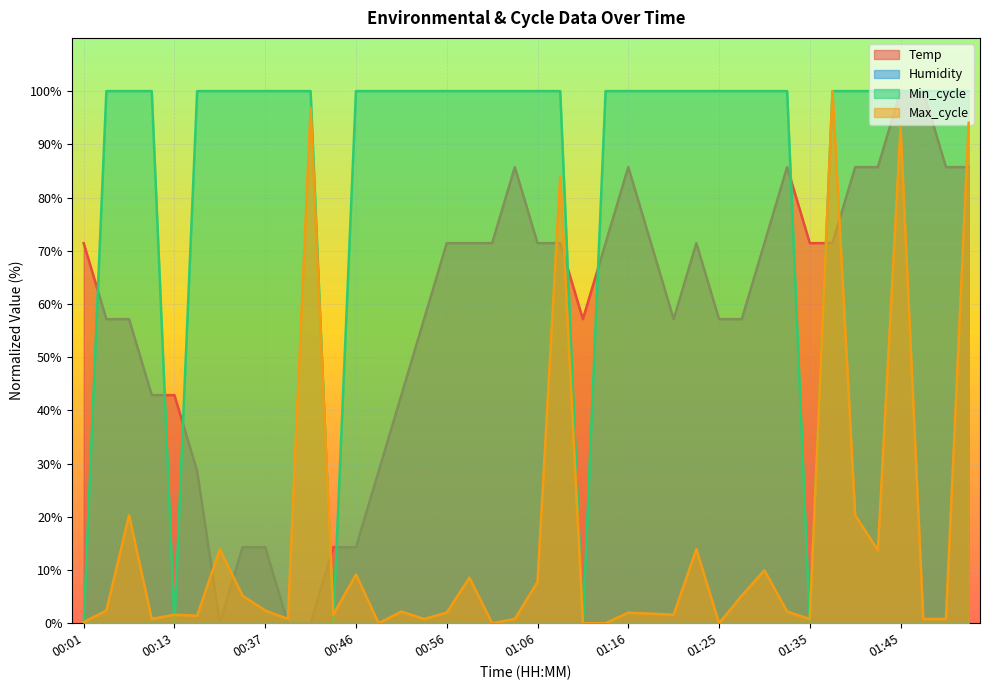

At which category is the sum across all series the highest?

01:45